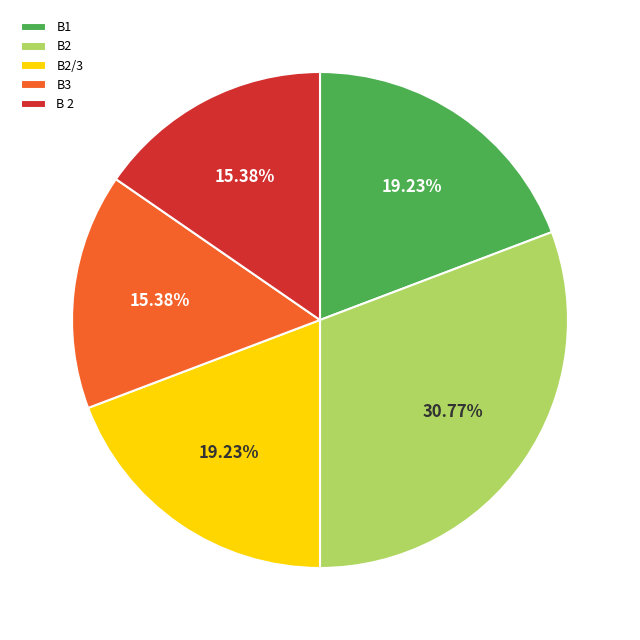

Is B2/3 the majority of the pie?

No